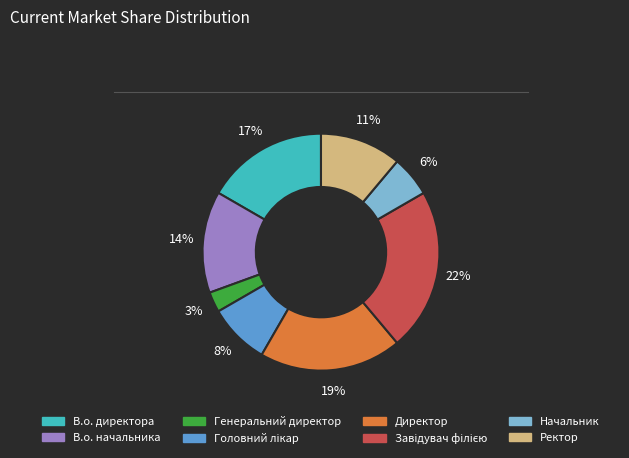

To the nearest percent, what is the difference between the largest and smallest slice percentages?

19%